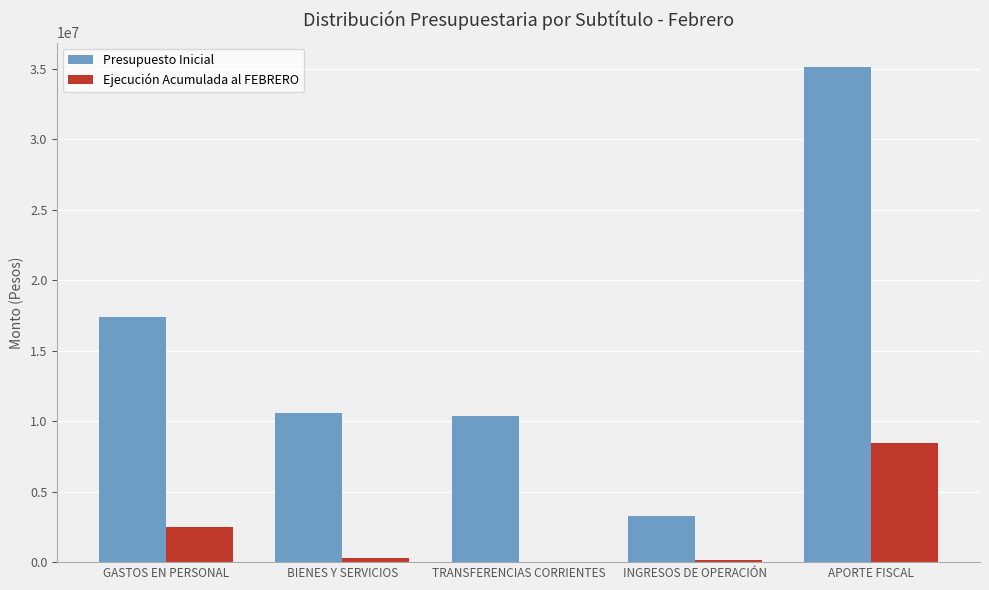

Is the value of Presupuesto Inicial at BIENES Y SERVICIOS greater than the value of Ejecución Acumulada al FEBRERO at TRANSFERENCIAS CORRIENTES?

Yes